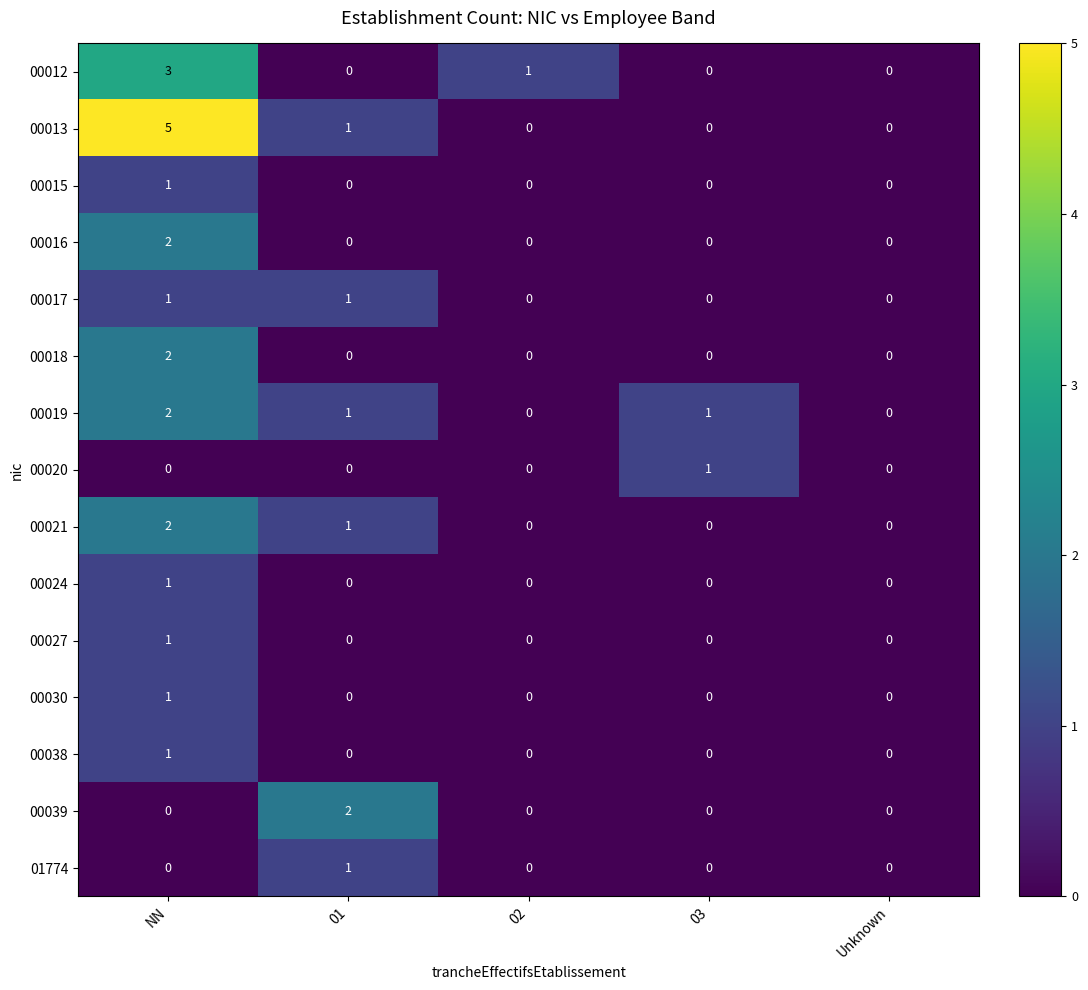

What is the spread (max minus min) of values at 01?

2